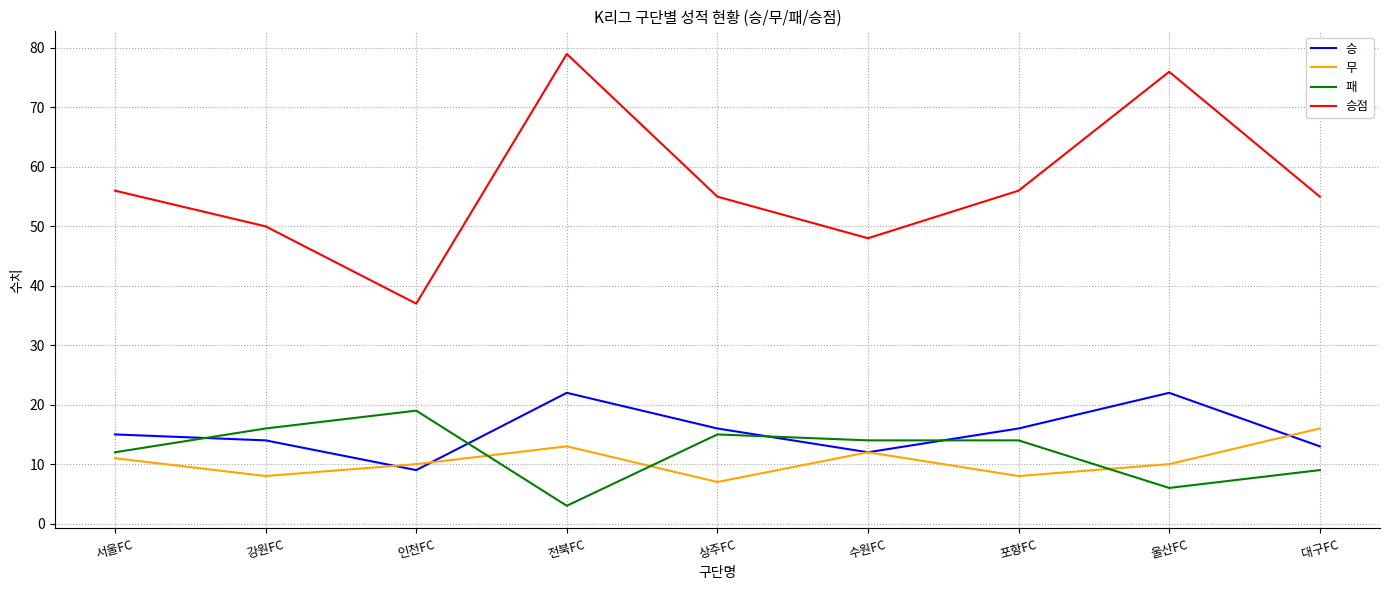

At which category does 승점 reach its first local valley?

인천FC